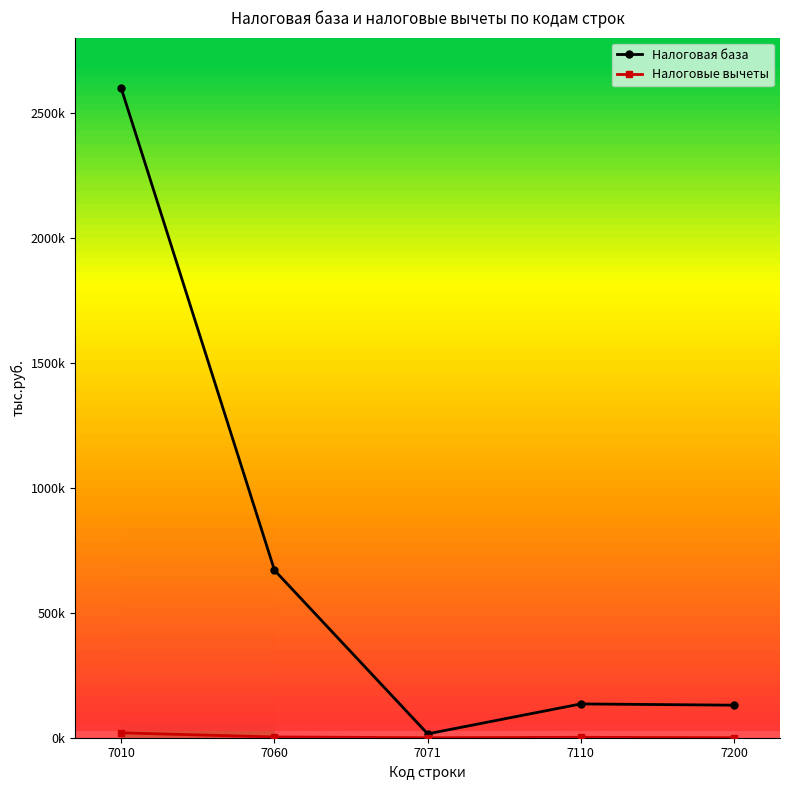

Does the chart have visible grid lines?

No